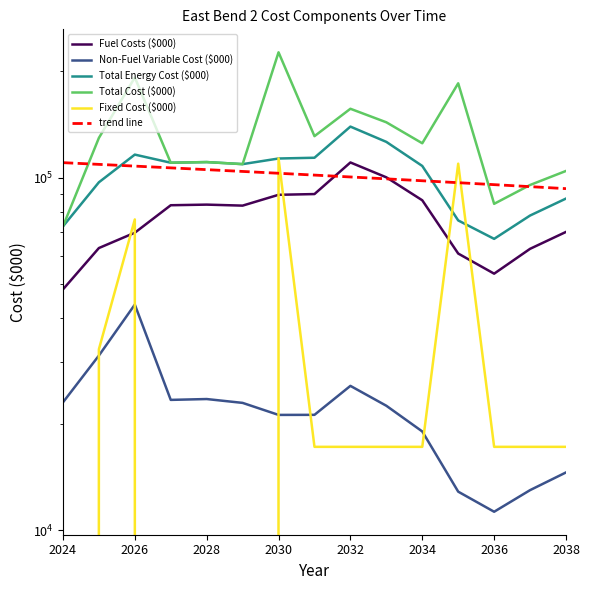

What is the value of the Fixed Cost ($000) point at the 3rd from the left?

76066.7